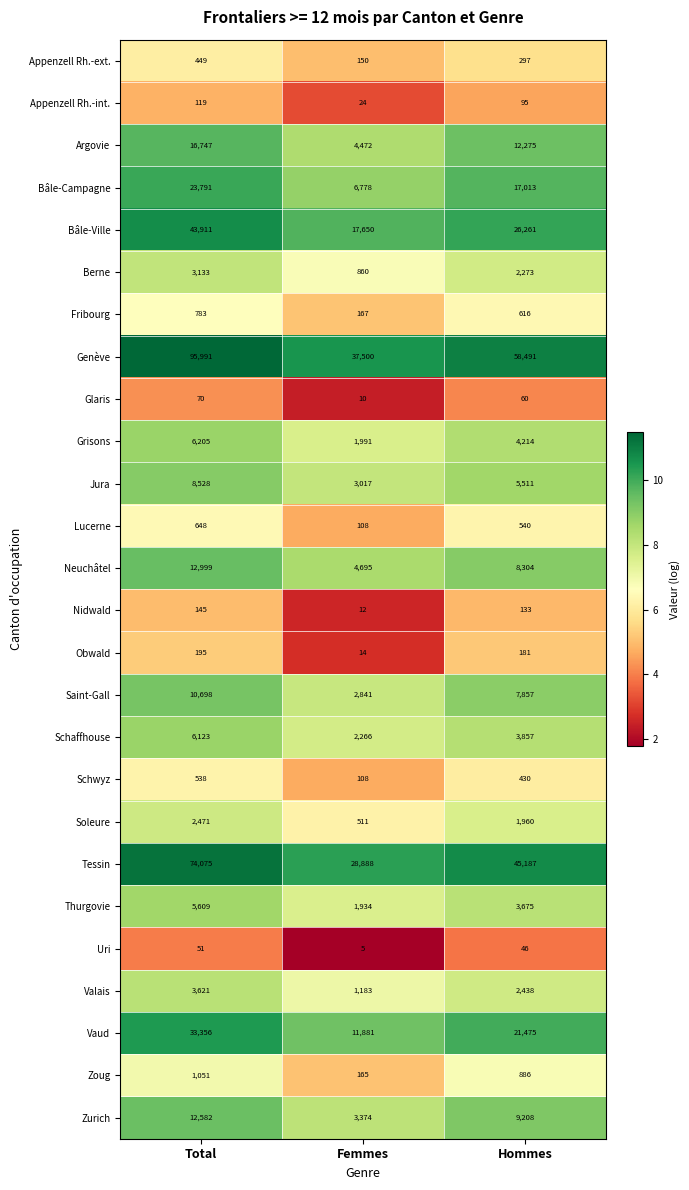

What is the smallest value displayed?

5